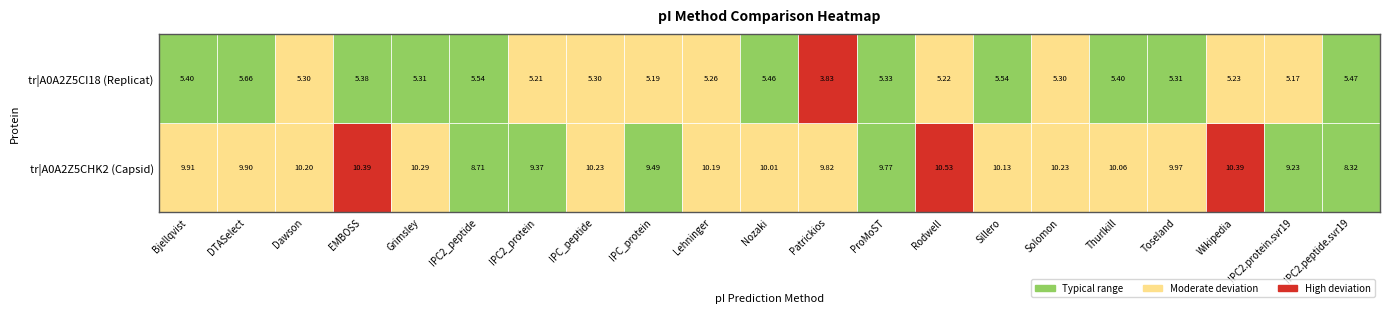

What is the approximate value of tr|A0A2Z5CHK2 at Nozaki?

10.0